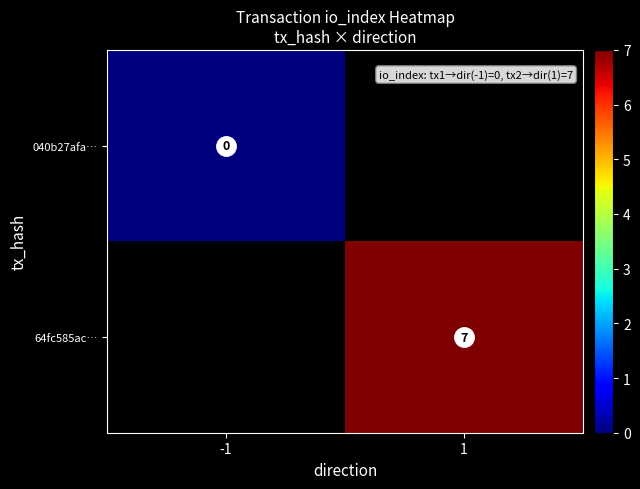

Rank the series at -1 from lowest to highest value.

040b27afa…, 64fc585ac…